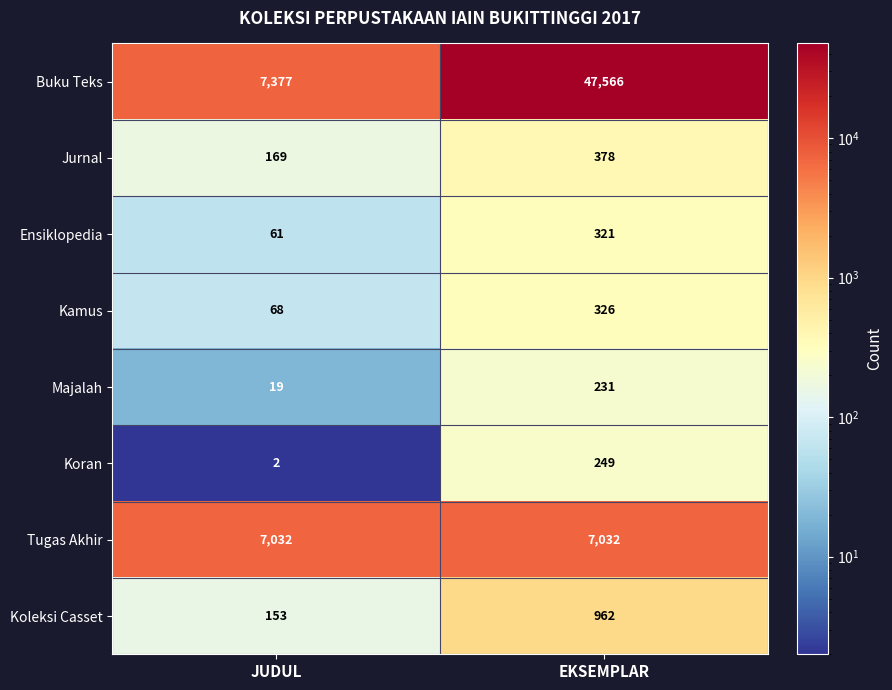

At which category is the sum across all series the highest?

EKSEMPLAR